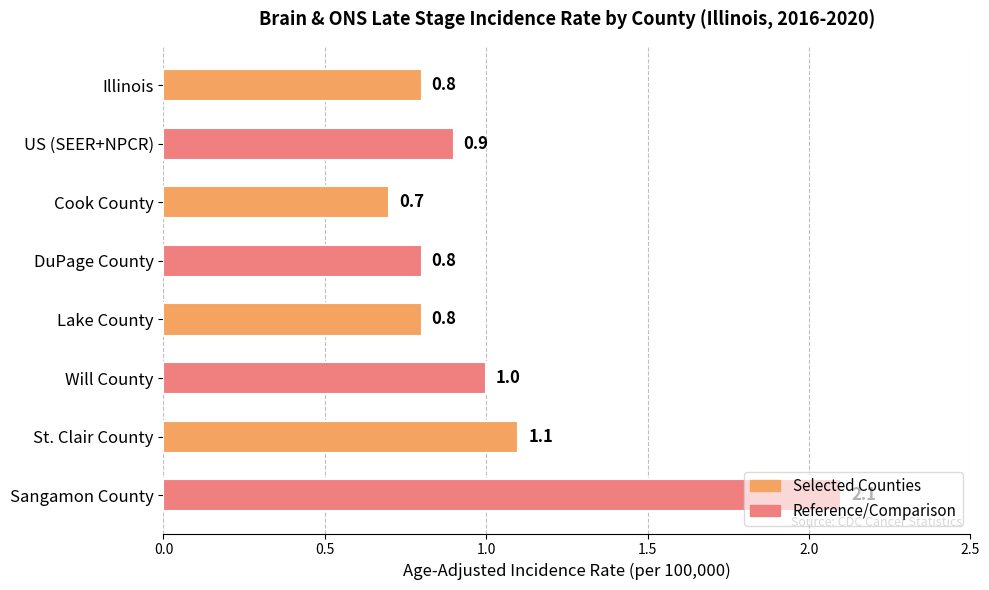

What is the greatest value displayed?

2.1